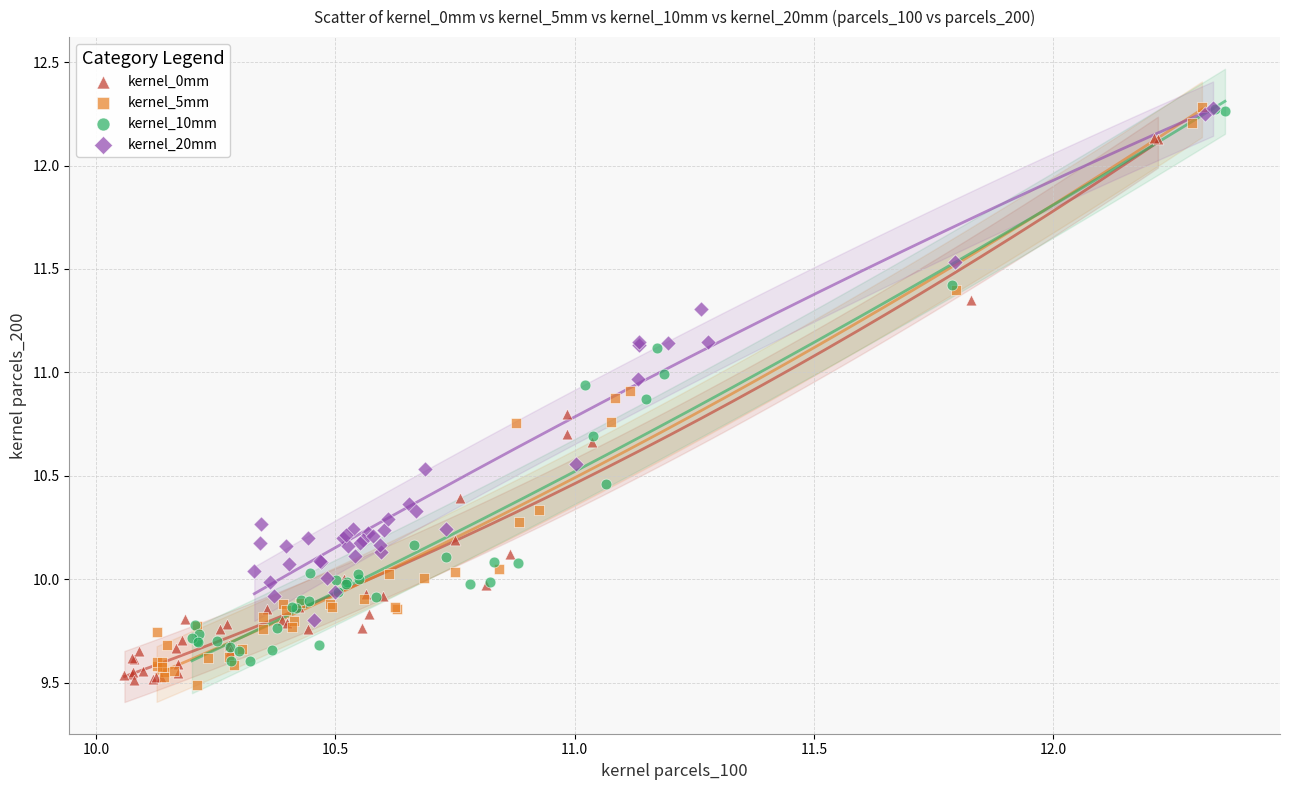

Which series has the largest Y range (max minus min)?

kernel_5mm